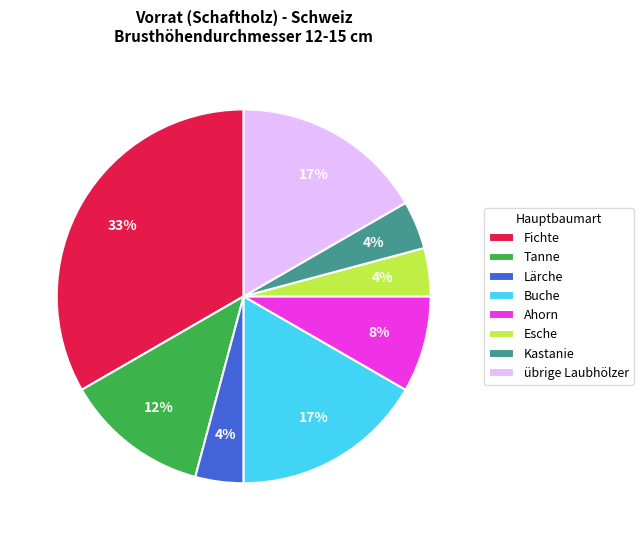

The Ahorn slice represents 1% of the pie. True or false?

False